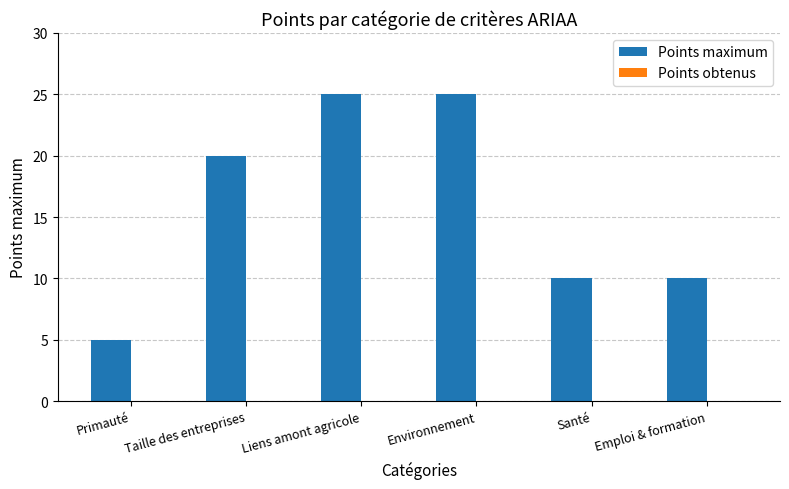

Which category has the lowest value across all series?

Primauté